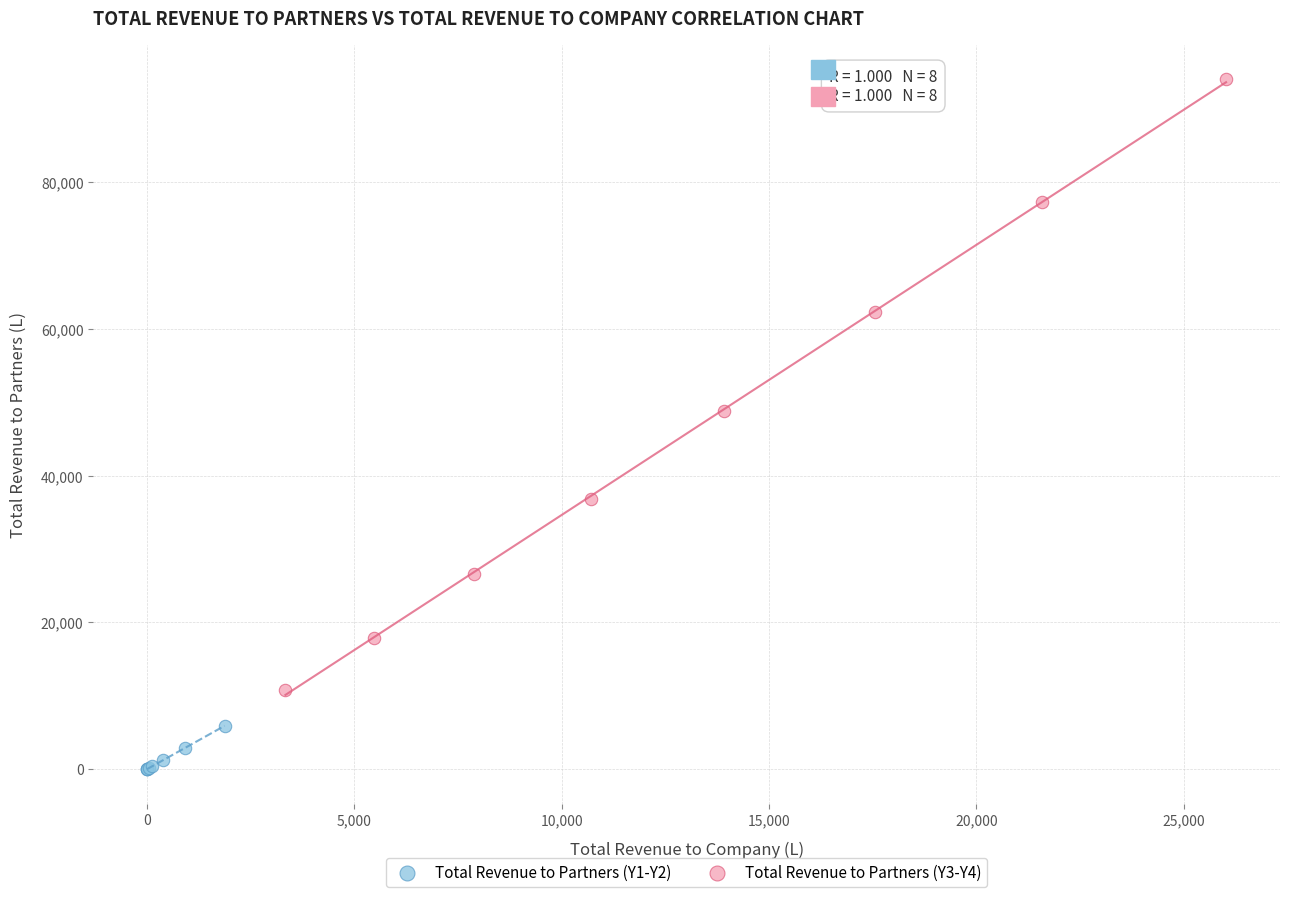

Which series contains the lowest Y value?

Total Revenue to Partners (Y1-Y2)